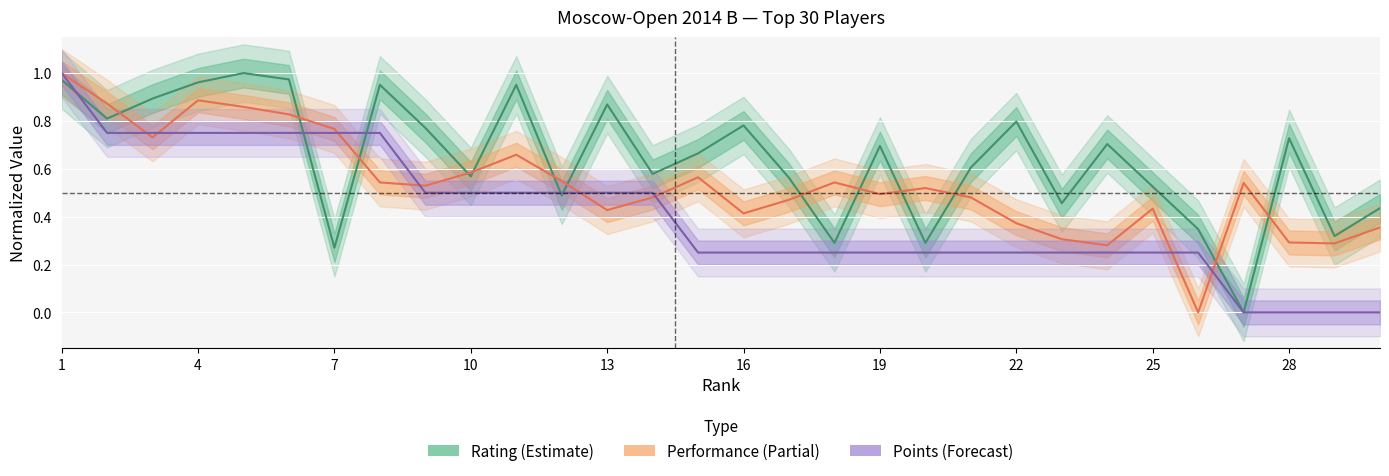

How many values in the Rating series exceed 0?

29